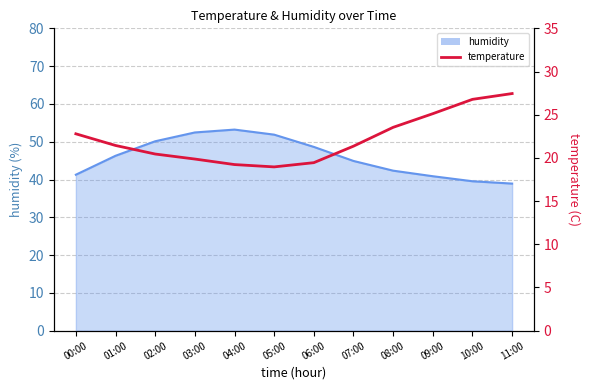

How many lines are shown in the chart?

1